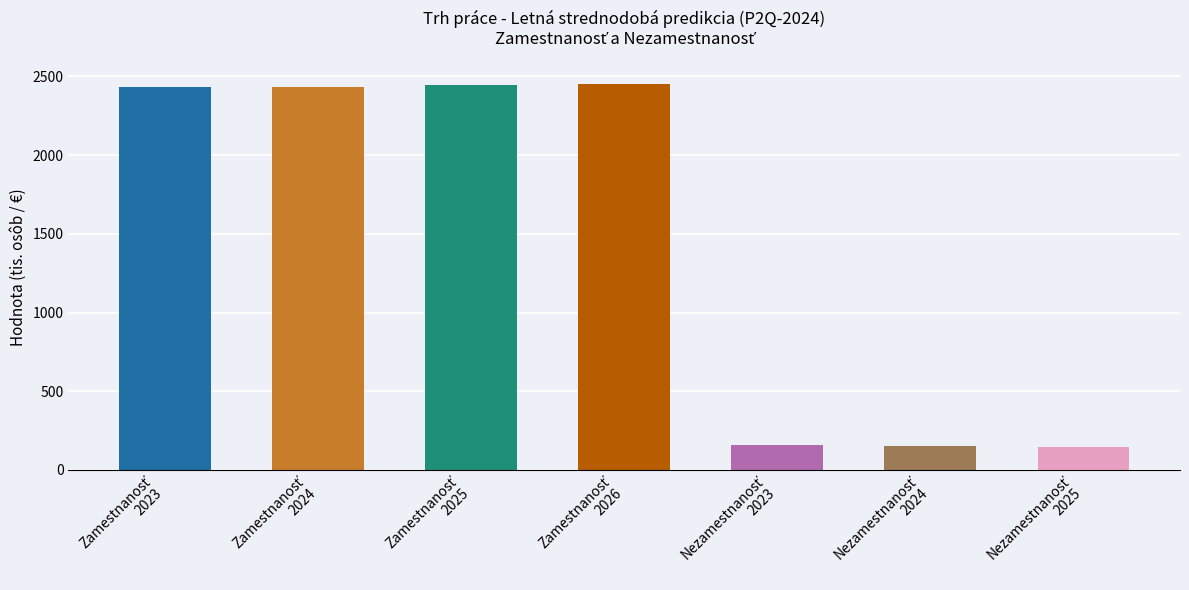

What is the sum of all values?

10229.3